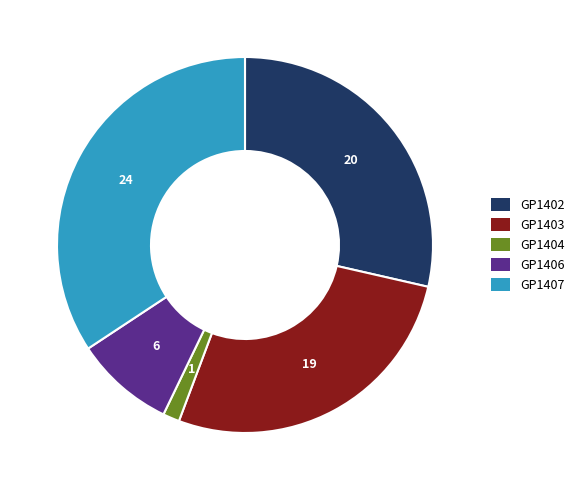

Rank the categories by value from lowest to highest.

GP1404, GP1406, GP1403, GP1402, GP1407